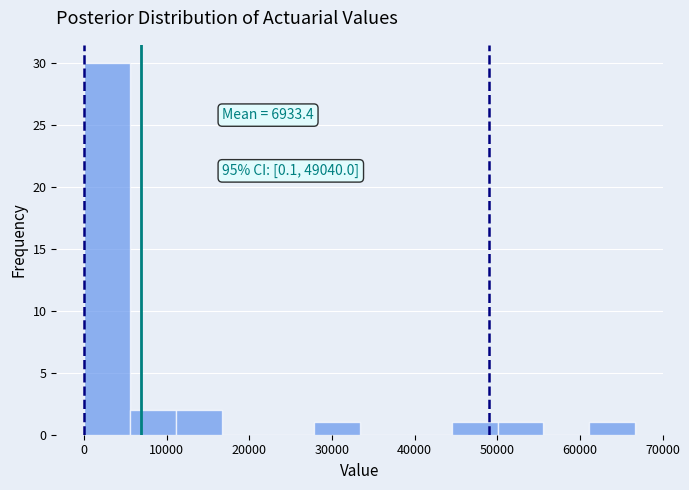

Over which range of the x-axis is the bar tallest?

0 to 6000